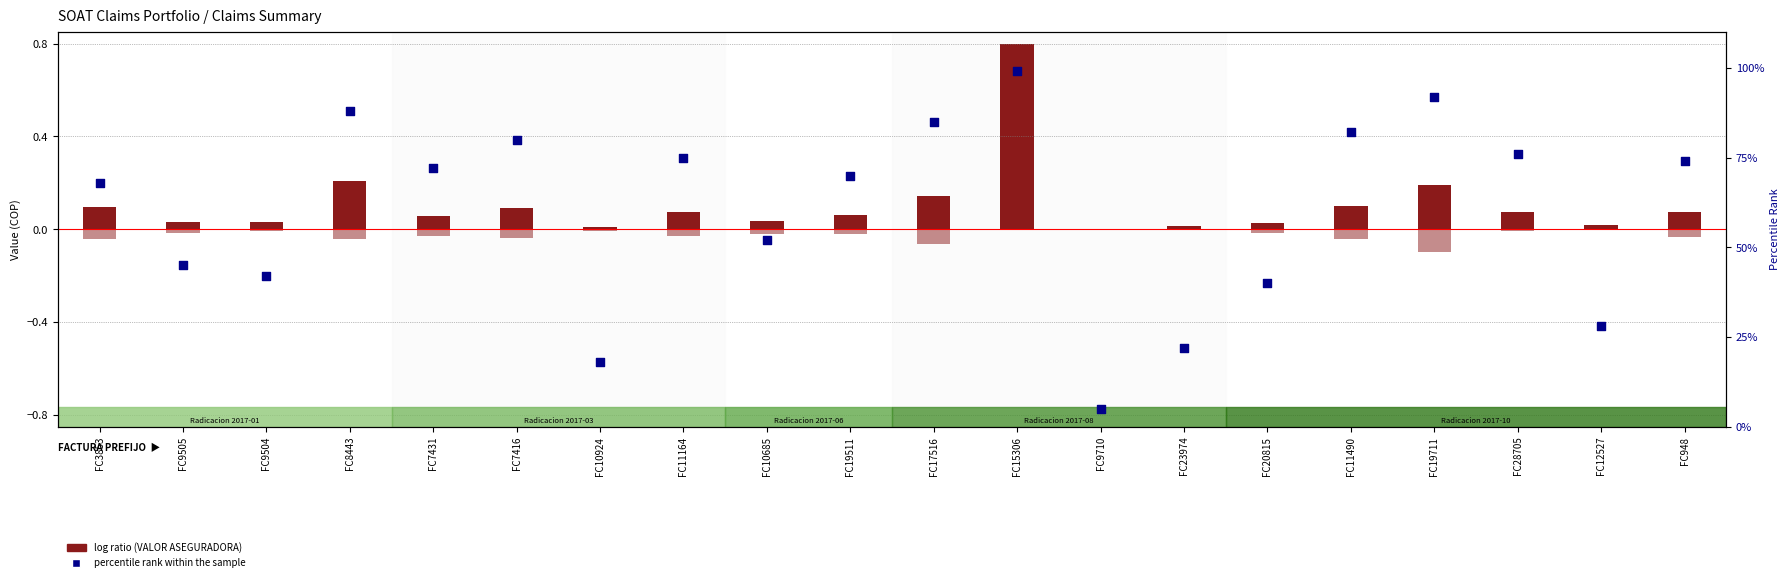

Which series contains the highest Y value?

percentile rank within the sample